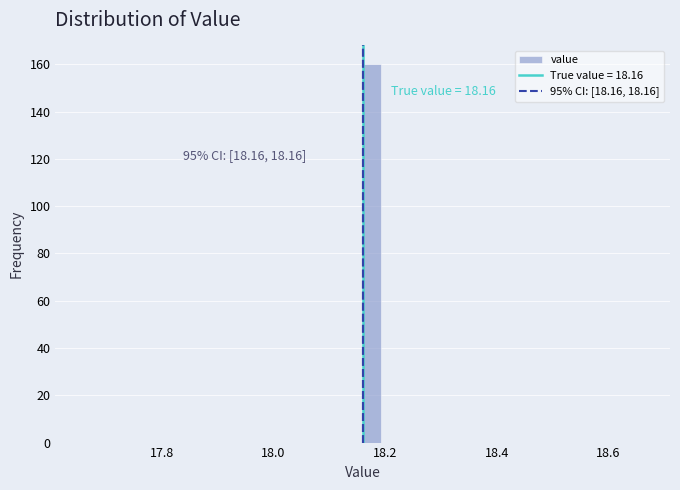

Around what value on the x-axis is the tallest bar? Give the approximate position of its centre, as read against the axis.

18.18